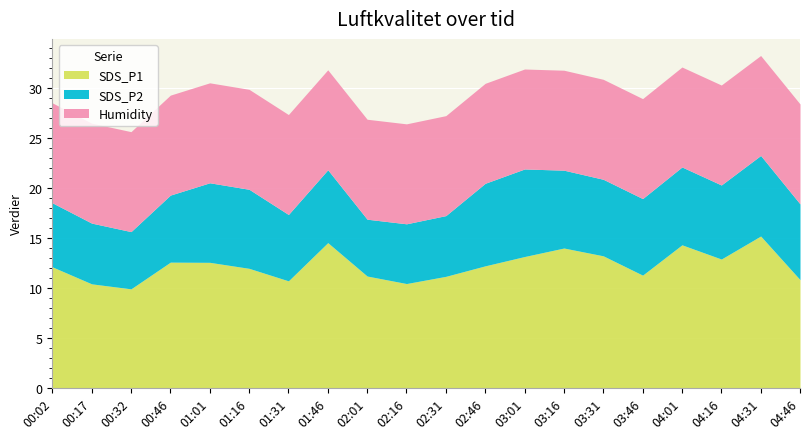

Count the number of data series in this chart.

3